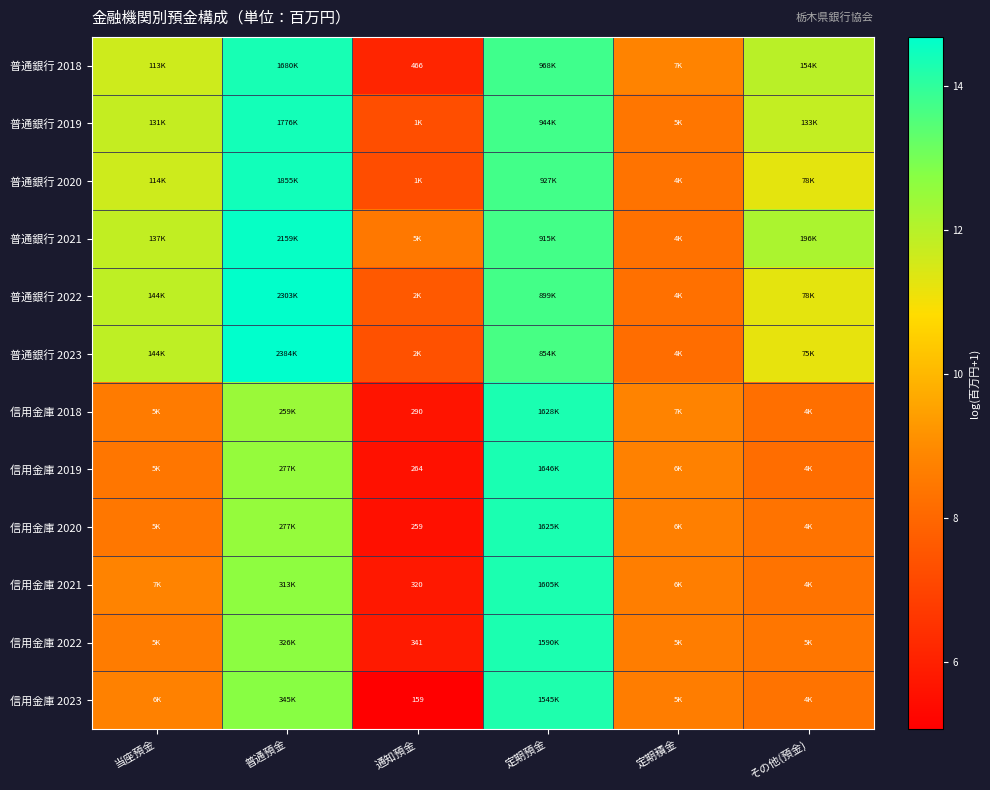

What is the sum of the 信用金庫 2019 values at 定期積金 and 普通預金?

21.3